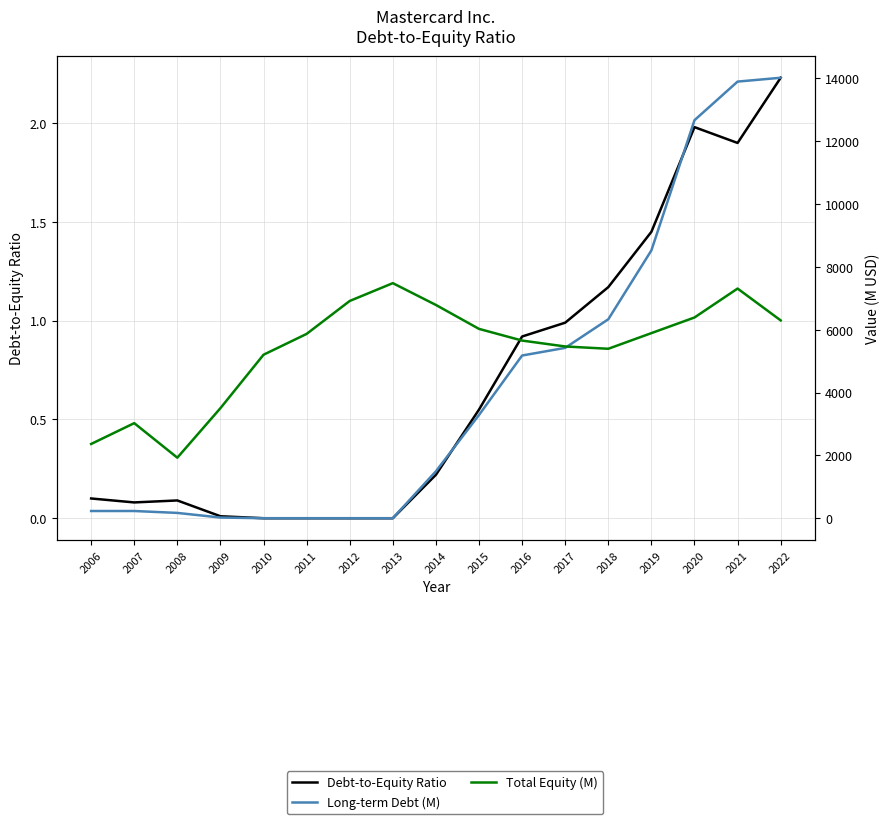

Reading right to left, list all the values displayed in this chart.

Debt-to-Equity Ratio: 2.2	1.9	2.0	1.4	1.2	1.0	0.9	0.6	0.2	0.0	0.0	0.0	0.0	0.0	0.1	0.1	0.1
Long-term Debt (M): 14023.0	13901.0	12672.0	8527.0	6334.0	5424.0	5180.0	3287.0	1494.0	0.0	0.0	0.0	0.0	22.0	169.0	230.0	230.0
Total Equity (M): 6298.0	7312.0	6391.0	5893.0	5395.0	5468.0	5656.0	6028.0	6790.0	7484.0	6917.0	5868.0	5205.0	3504.0	1927.0	3027.0	2364.0